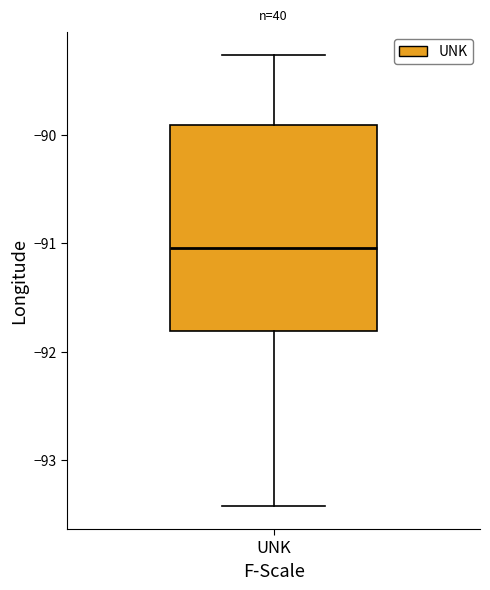

Read this box plot against the y-axis: the position of the median line, the range covered by the box, and the ends of both whiskers. The values are not printed on the chart, so give them approximately, as read against the axis.

median -91.0, box -91.8 to -89.9, whiskers -93.4 to -89.3